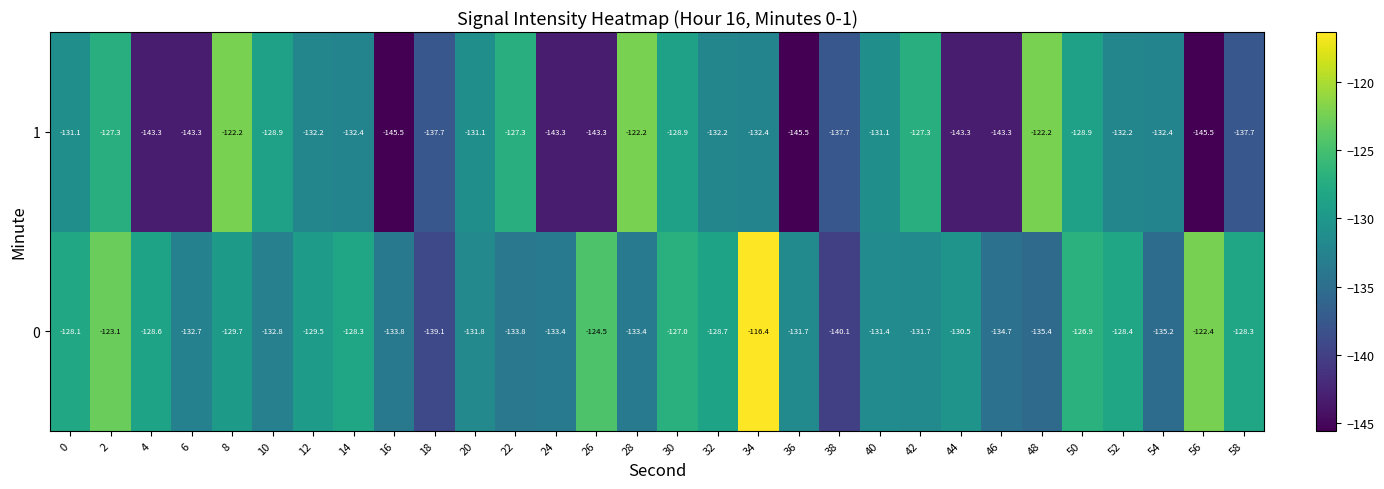

What is the difference between the highest and lowest values at 14?

4.1